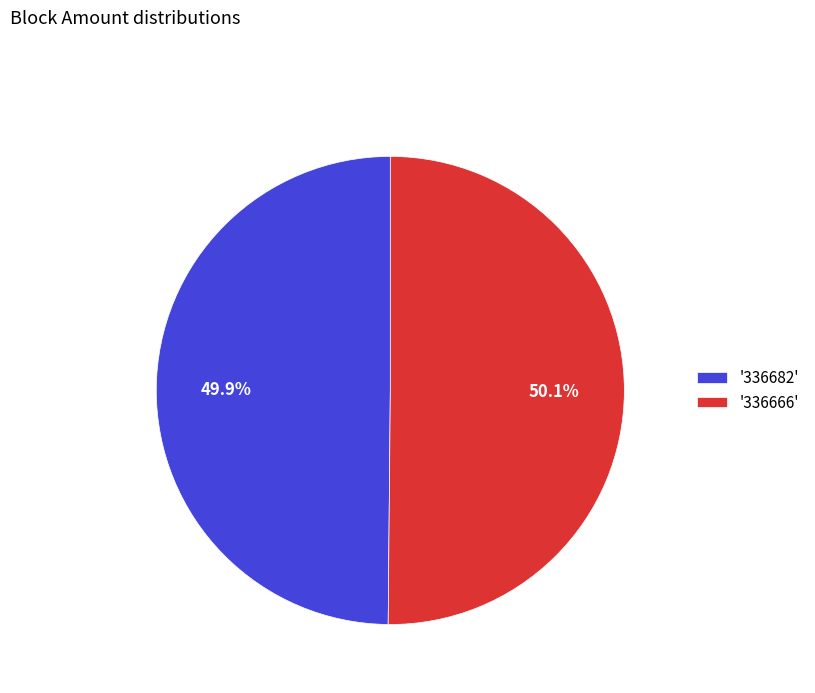

Count the number of slices in the pie.

2